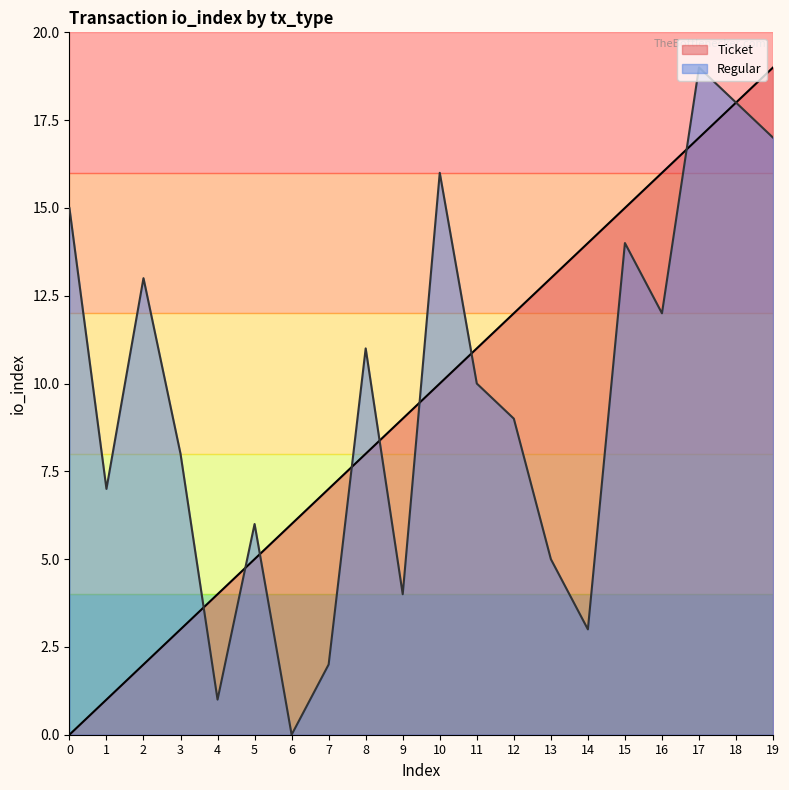

Which series has the widest spread of values?

Ticket